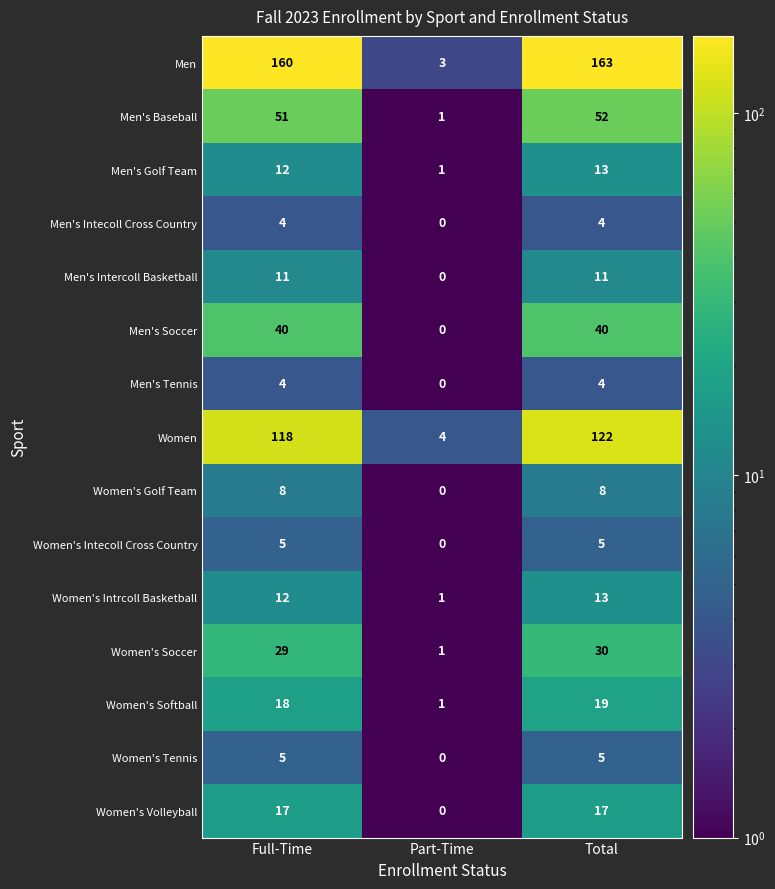

What is the difference between the maximum and minimum values in the Women's Intrcoll Basketball series?

12